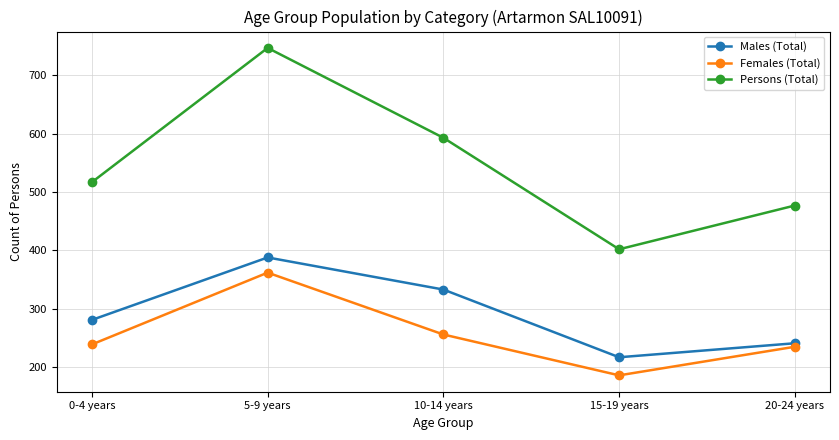

What is the difference between the second highest and second lowest values in the Females (Total) series?

21